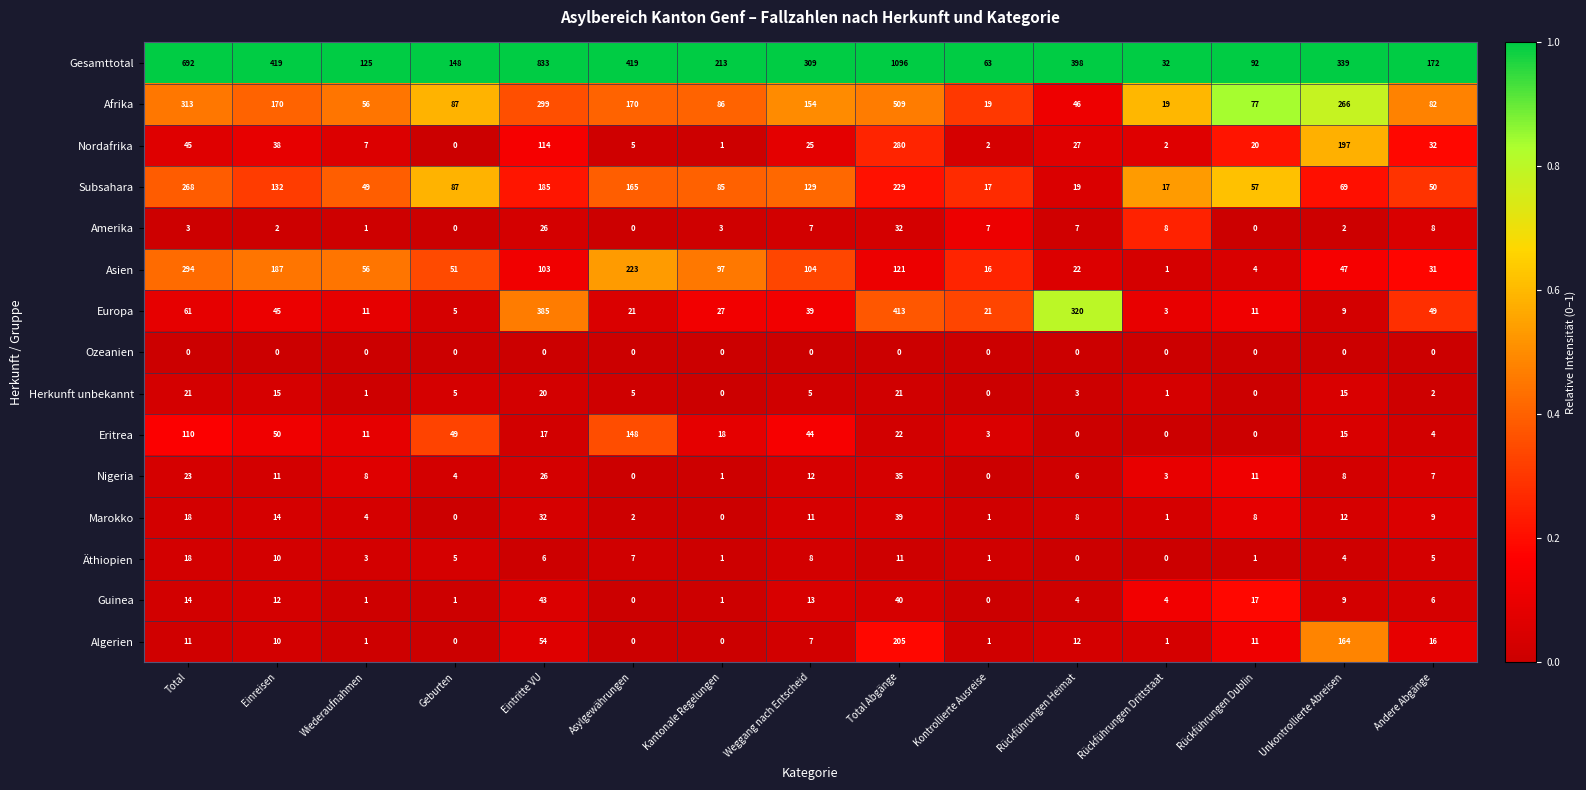

Which series has the largest range (max minus min)?

Gesamttotal